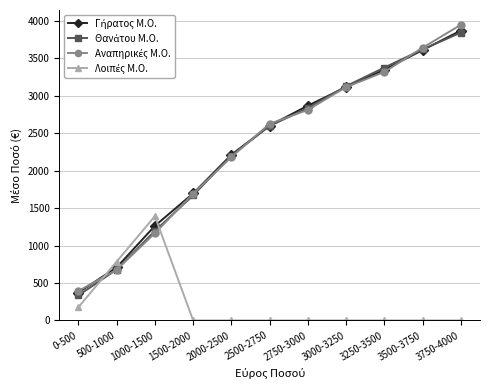

What is the label of the 1st point from the right?

3750-4000